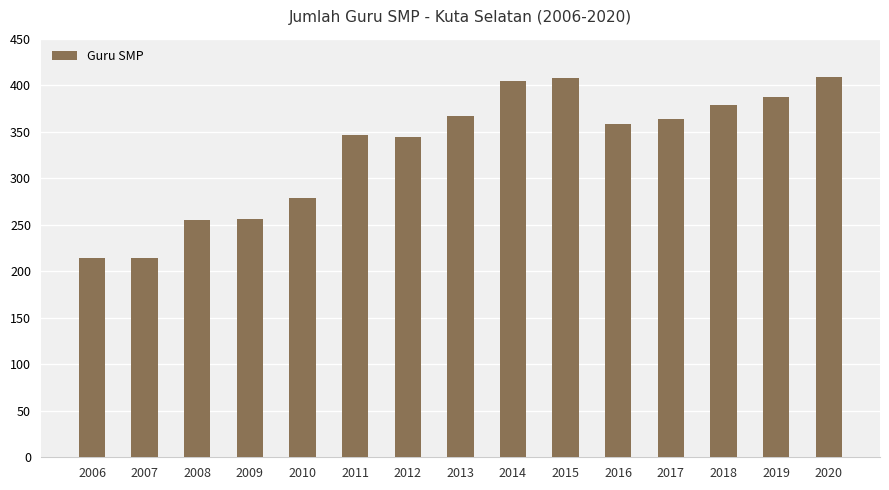

What is the difference between the second highest and second lowest values?

194